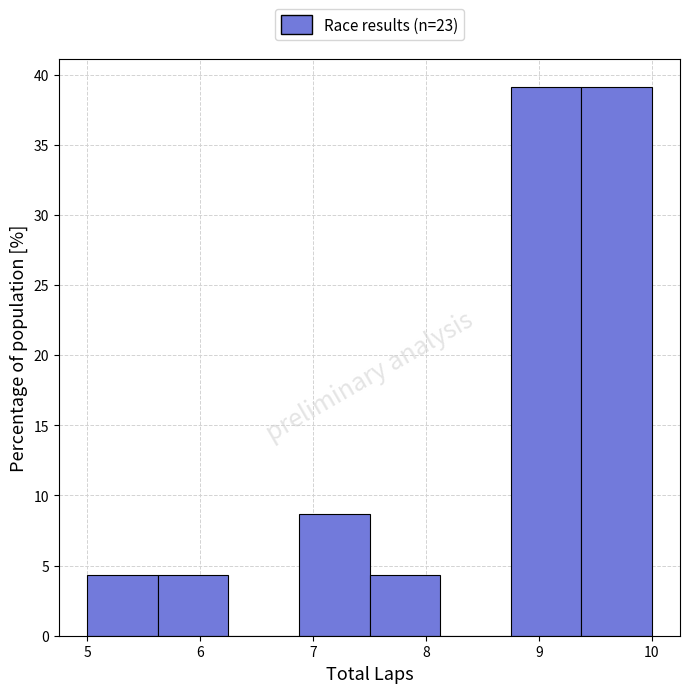

How tall is the bar that spans 7.5 to 8.1 on the x-axis? Neither the bar edges nor the heights are printed on the chart, so give them approximately, as read against the axes.

4.5